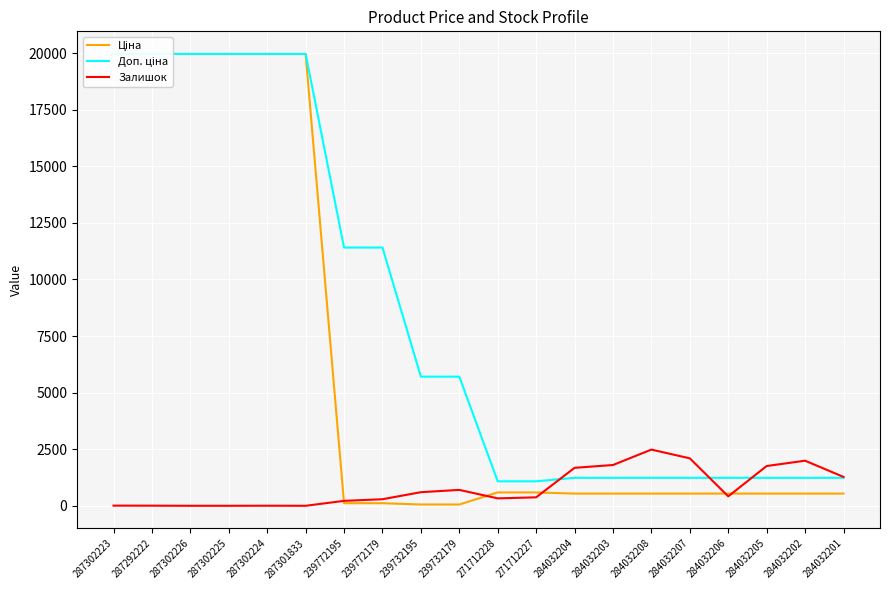

What is the difference between the second highest and minimum values in the Доп. ціна series?

18882.5